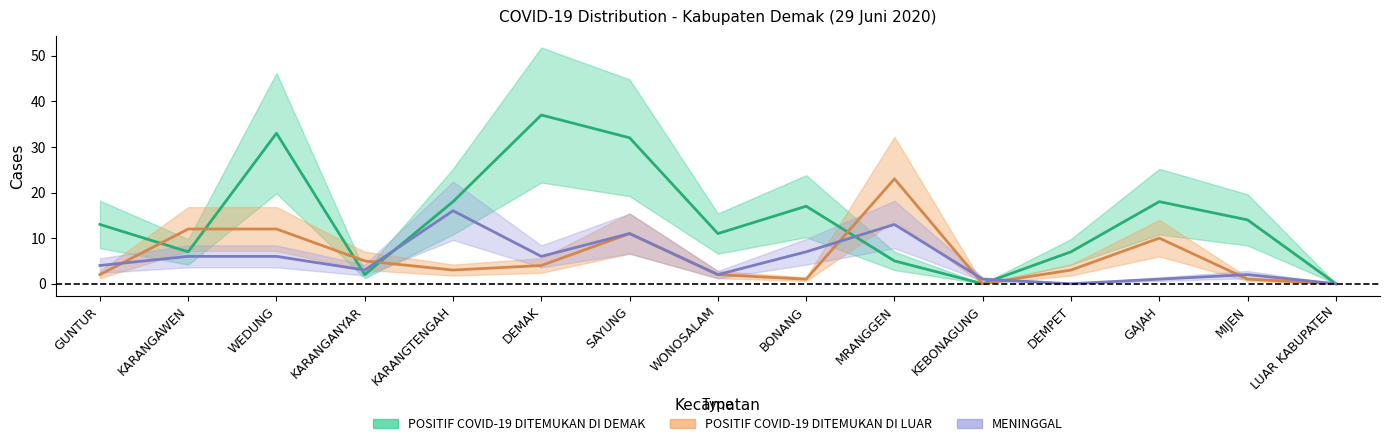

True or false: POSITIF COVID-19 DITEMUKAN DI DEMAK and POSITIF COVID-19 DITEMUKAN DI LUAR cross at least once.

True